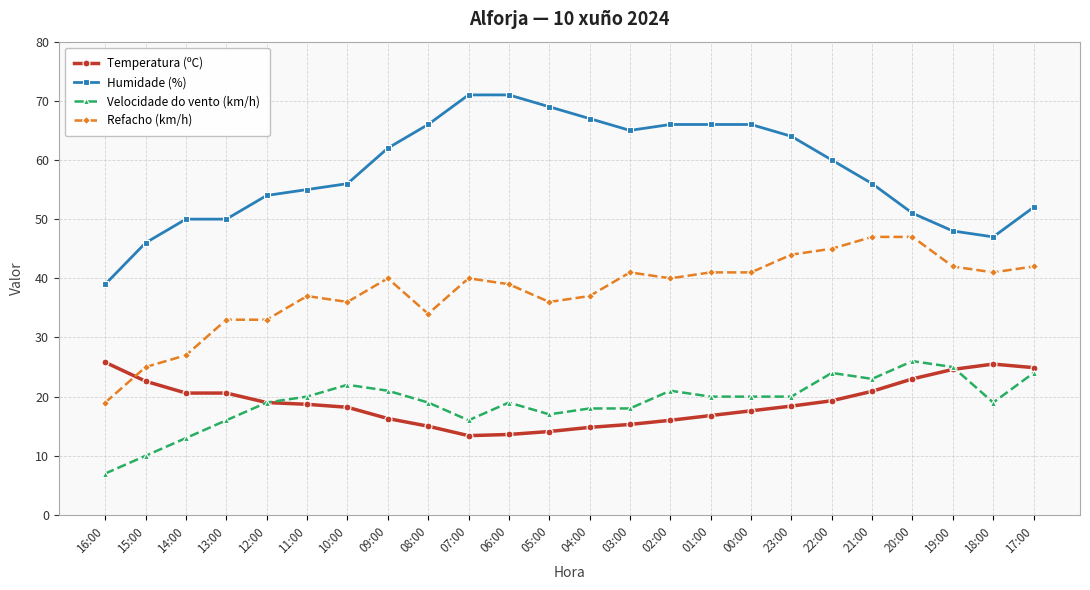

Which category has the lowest value across all series?

16:00